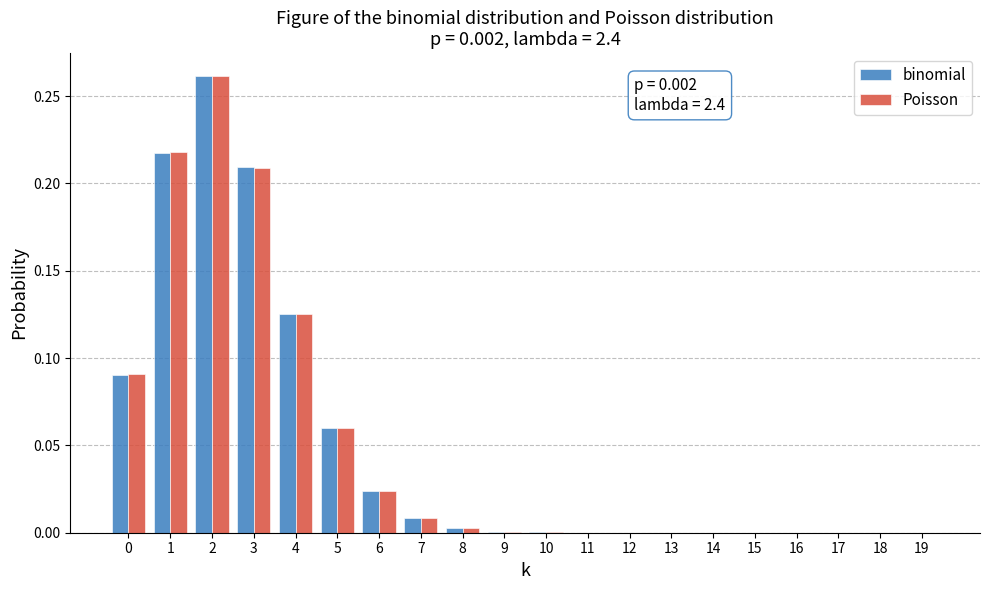

What is the sum of all binomial values?

1.0